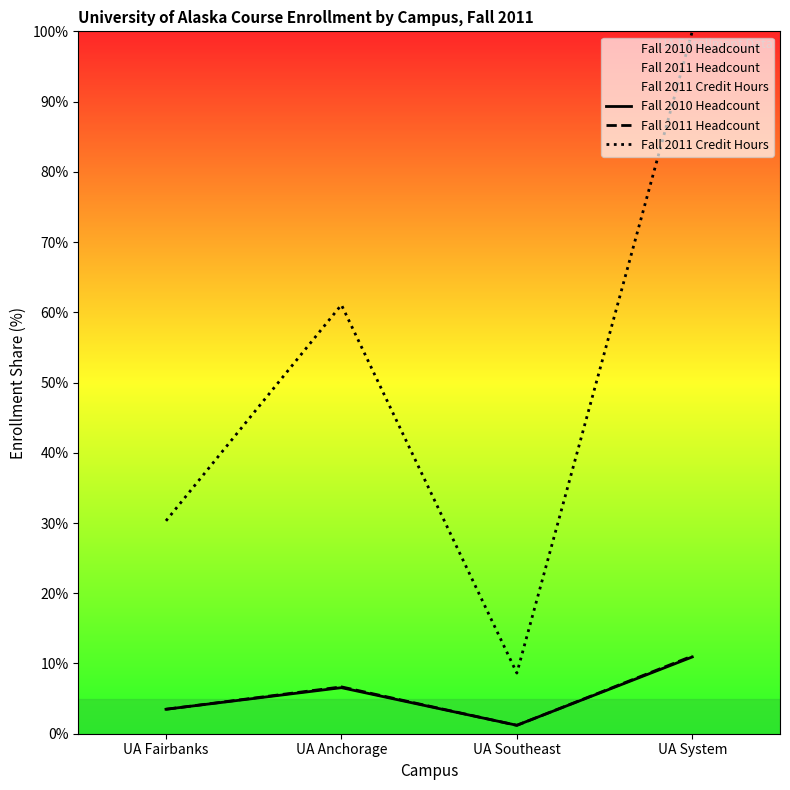

After their last crossing, which series has the higher values: Fall 2010 Headcount or Fall 2011 Headcount?

Fall 2011 Headcount